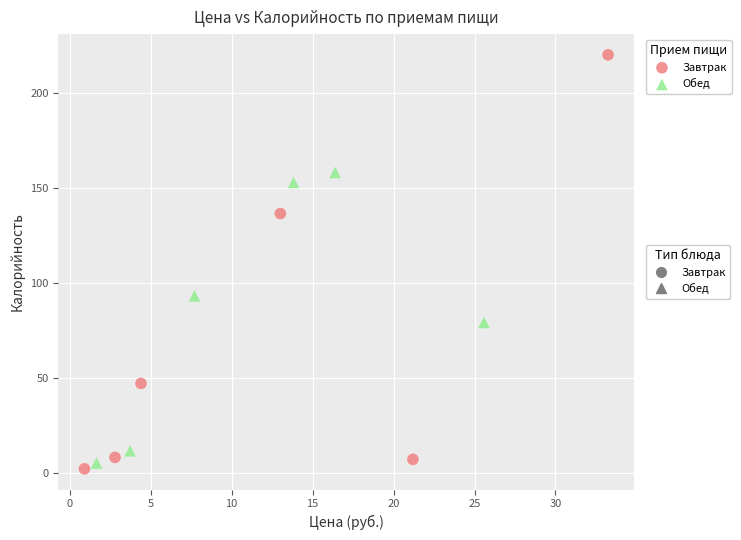

Which series reaches the maximum Y coordinate?

Завтрак